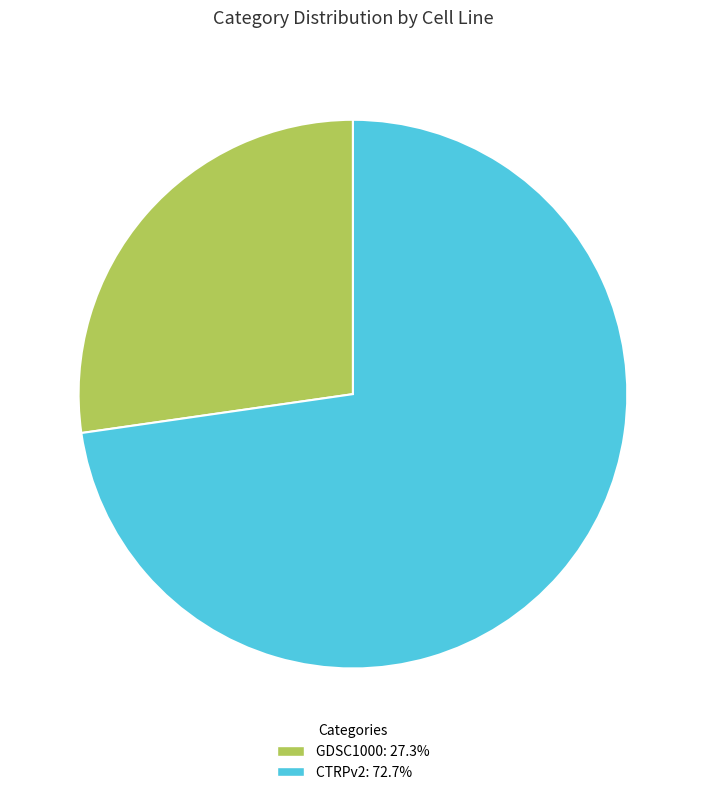

Is the sum of CTRPv2: 72.7% and GDSC1000: 27.3% greater than half?

Yes